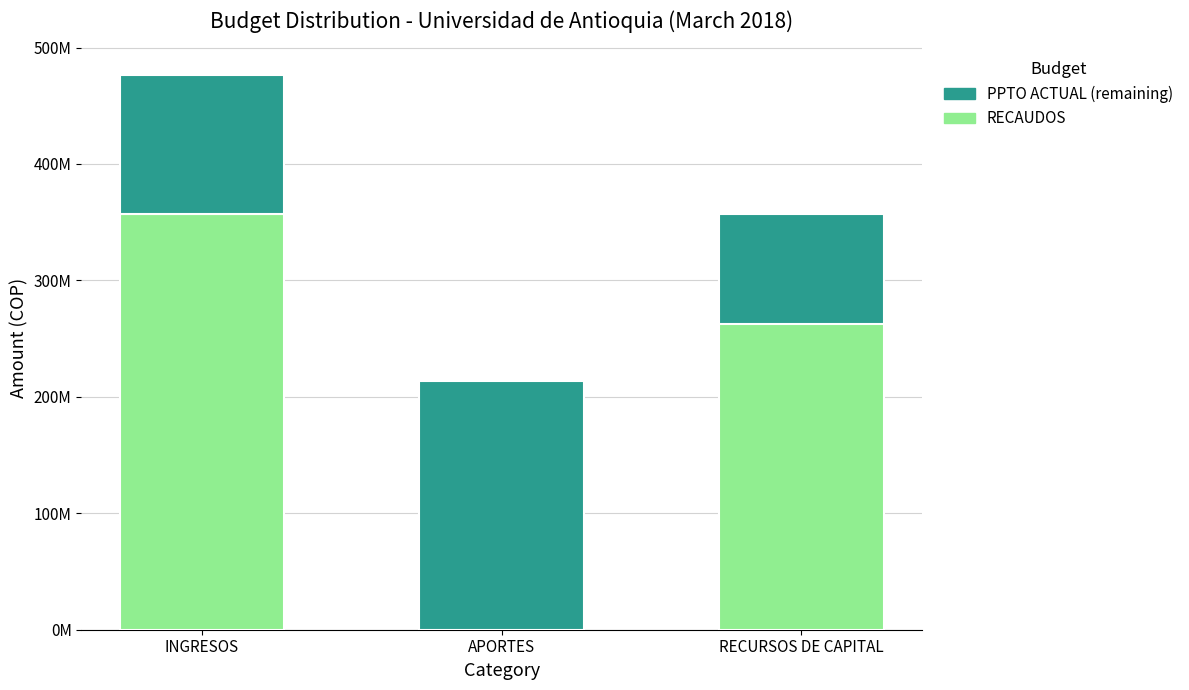

Reading right to left, transcribe all the data shown in this chart.

RECAUDOS: RECURSOS DE CAPITAL=357321922	APORTES=0	INGRESOS=357321922
PPTO ACTUAL (remaining): RECURSOS DE CAPITAL=-94745945	APORTES=214000000	INGRESOS=119254055